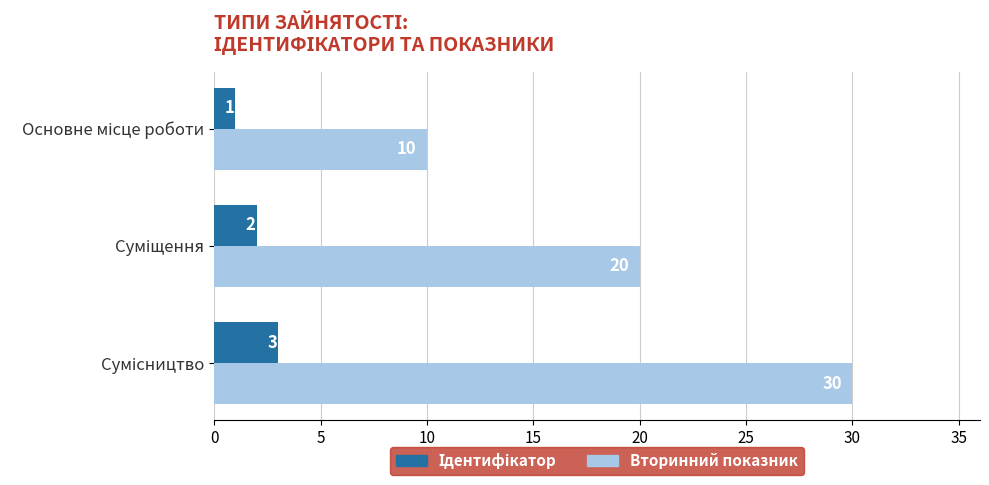

Which series has the largest total across all categories?

Вторинний показник